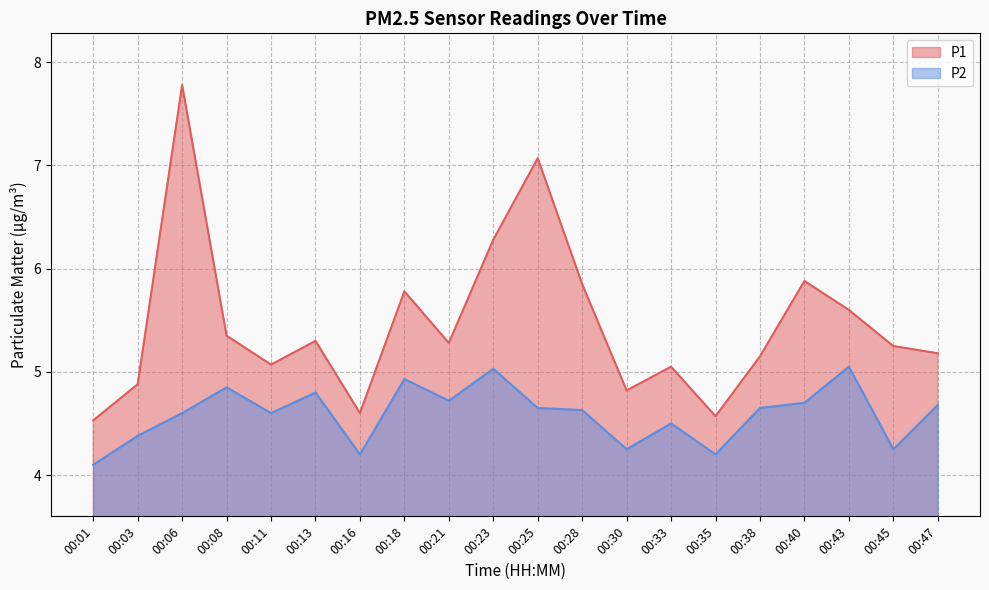

What is the lowest value of the P1 series?

4.5